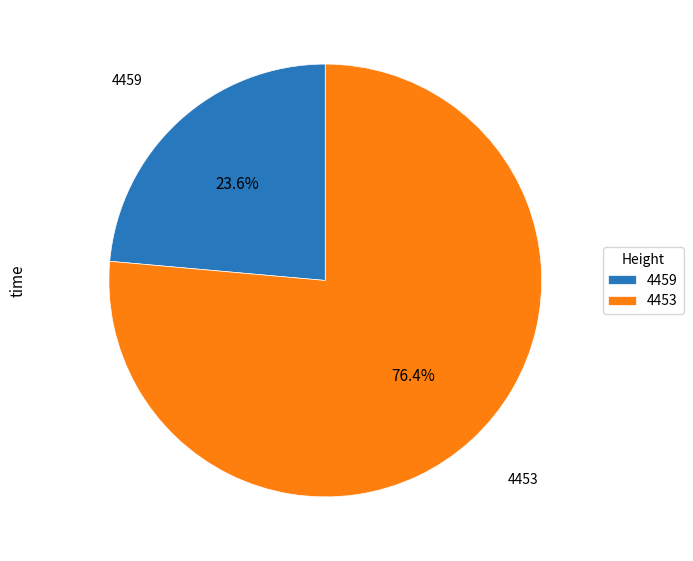

Combined, what portion of the pie is 4459 and 4453?

100.0%